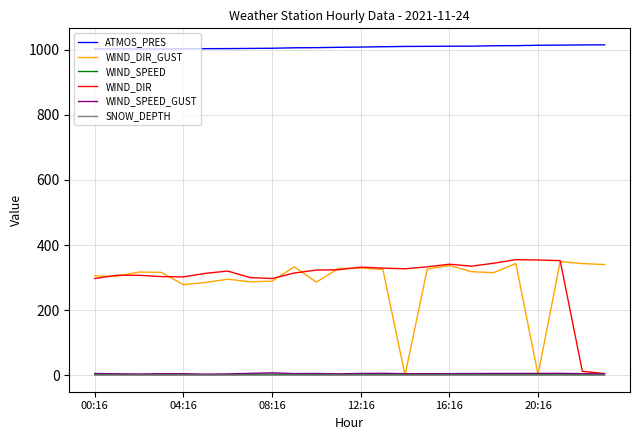

What is the greatest value displayed?

1015.0